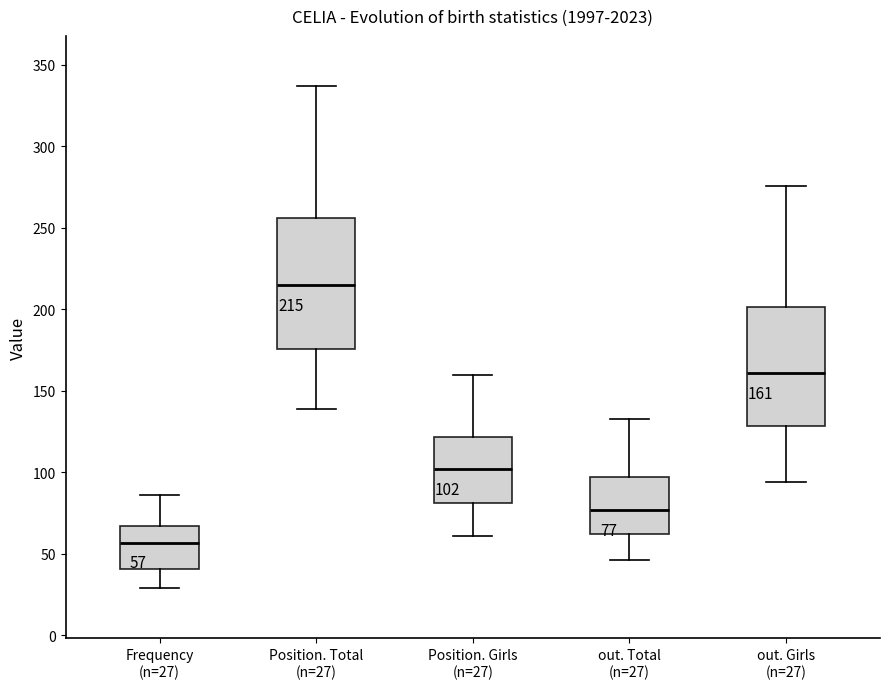

Which box's median line is the lowest?

Frequency (n=27)